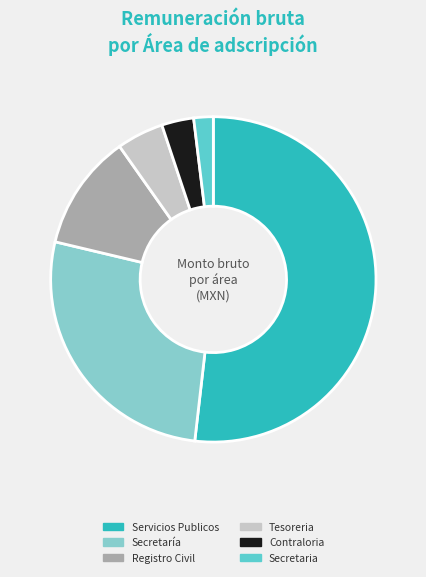

Which slice is the smallest?

Secretaria